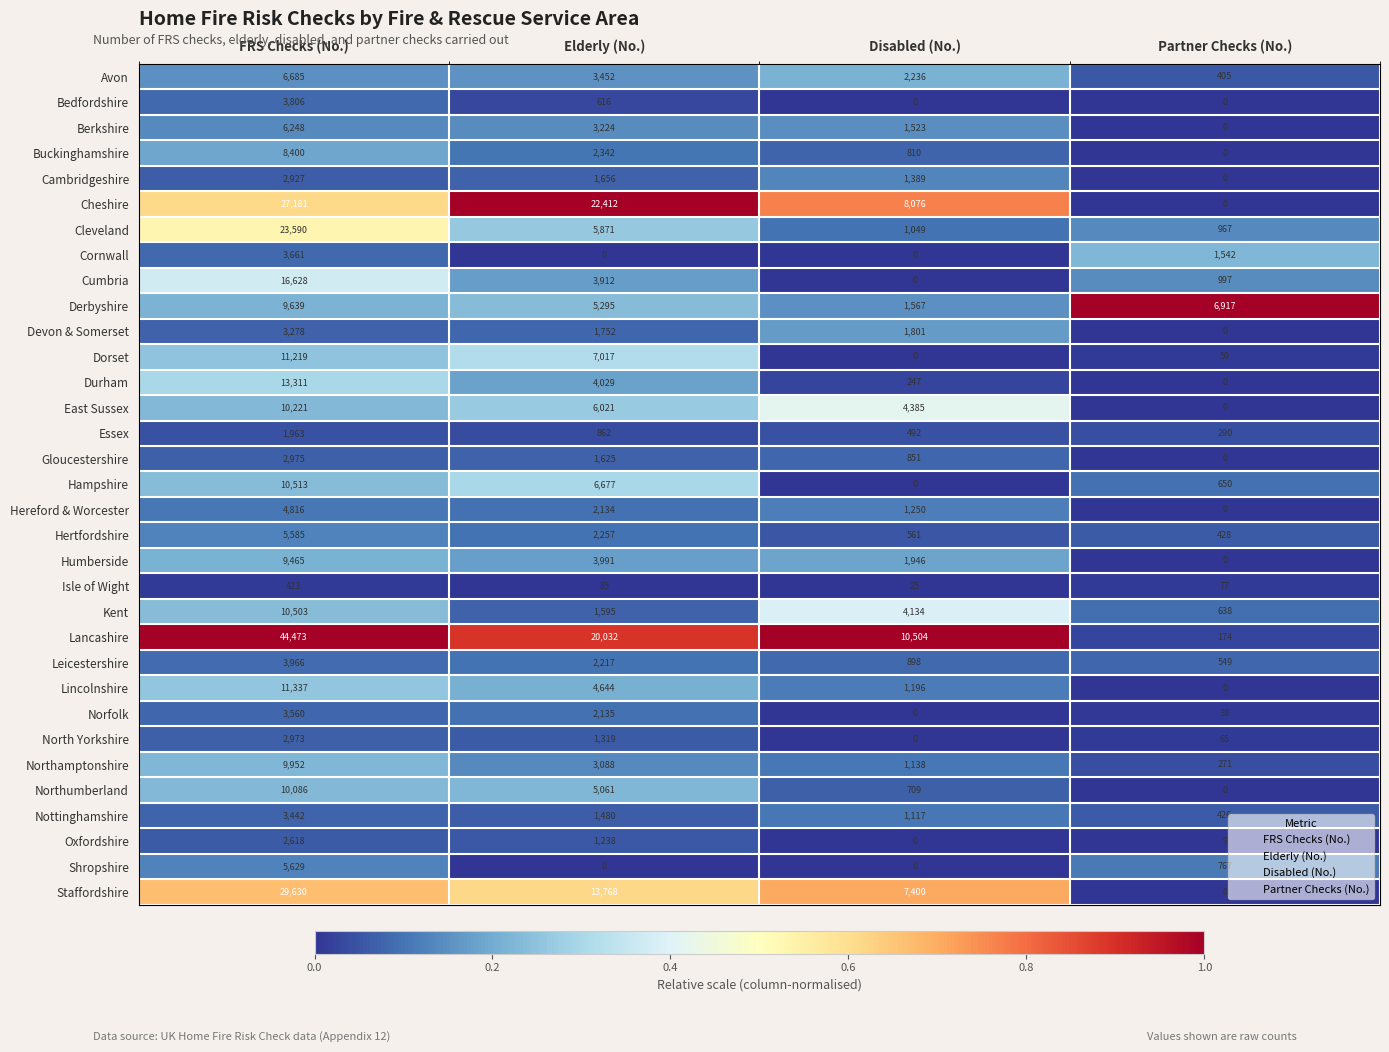

The Humberside series shows 1946 at Disabled (No.). True or false?

True